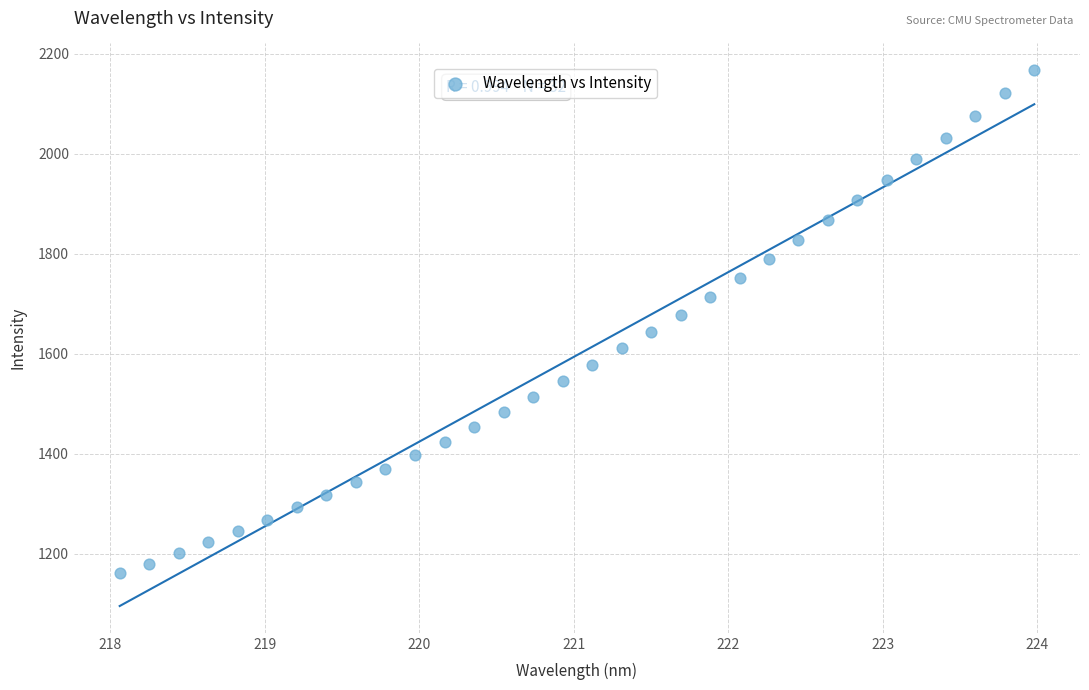

What is the range of X values (max minus min)?

5.9